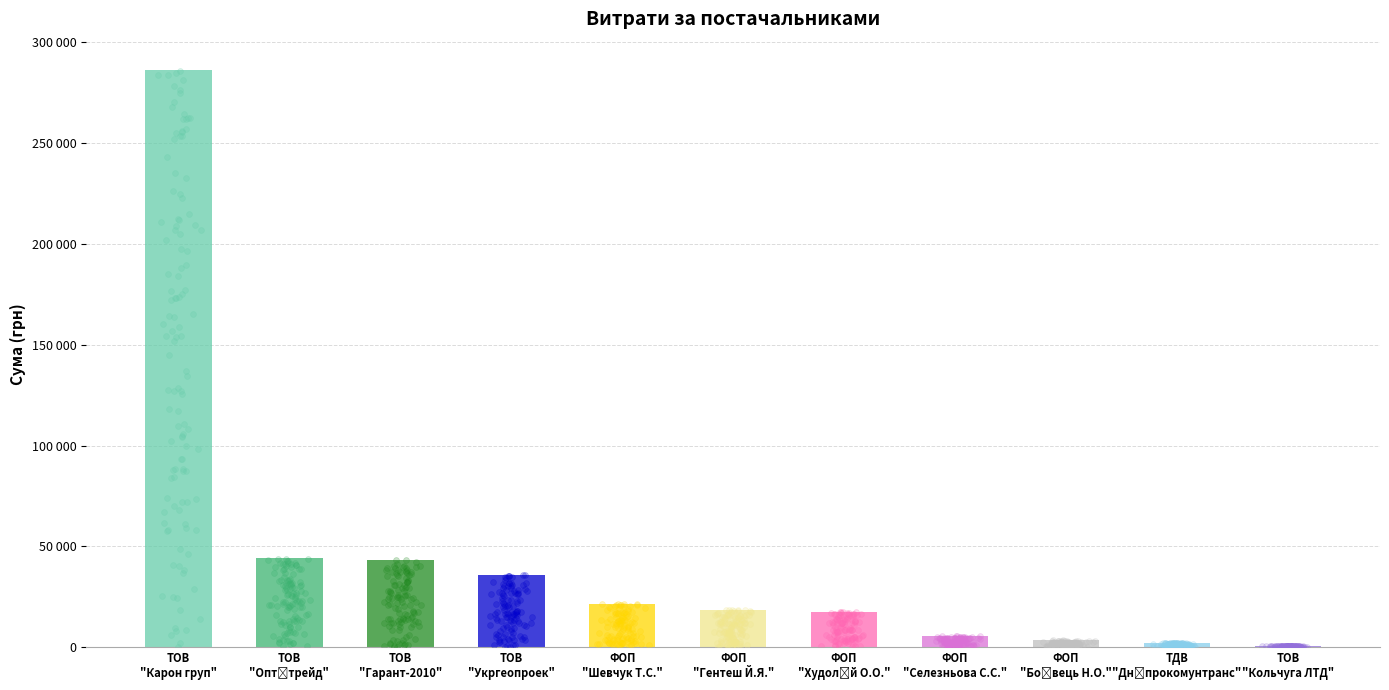

Which has a higher value, ТОВ "Укргеопроек" or 13?

ТОВ "Укргеопроек"